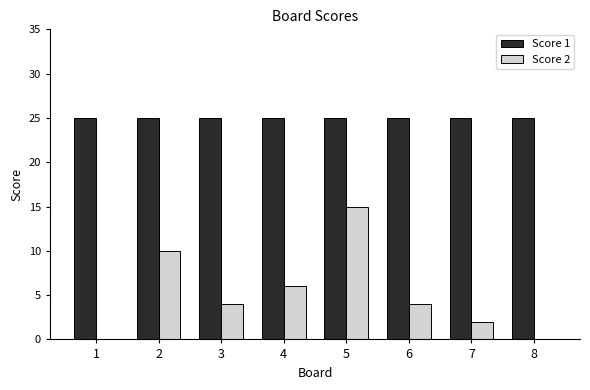

Is the value of Score 2 at 3 greater than the value of Score 1 at 1?

No